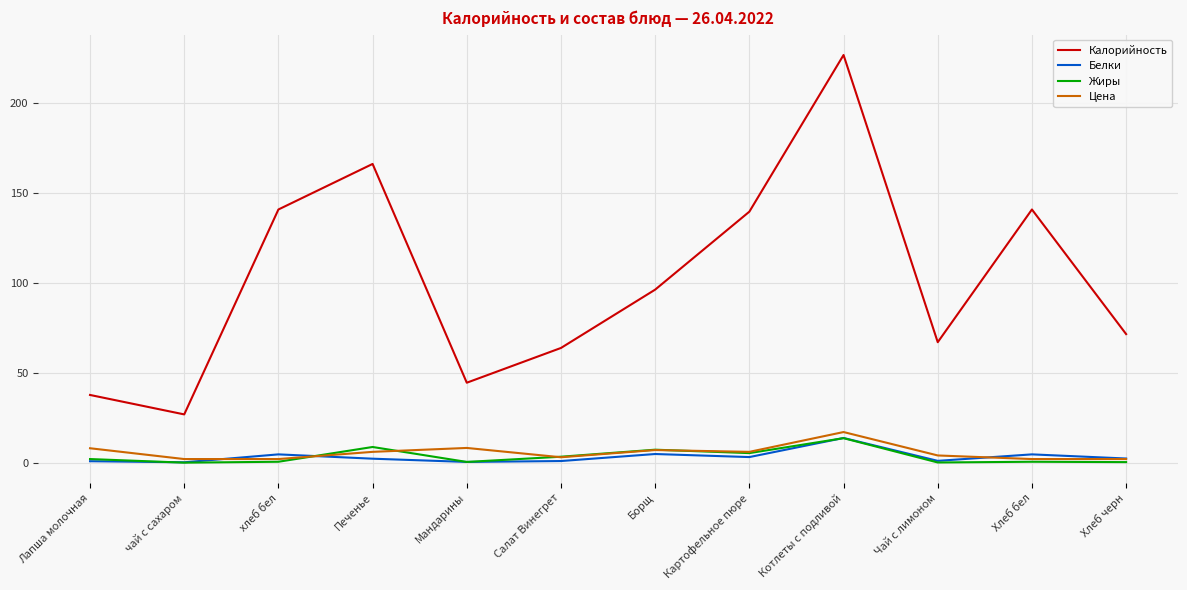

Which series has the largest total across all categories?

Калорийность